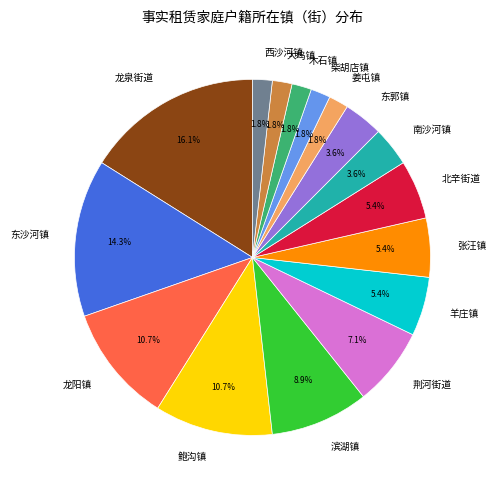

What percentage is the 荆河街道 slice, to the nearest percent?

7%